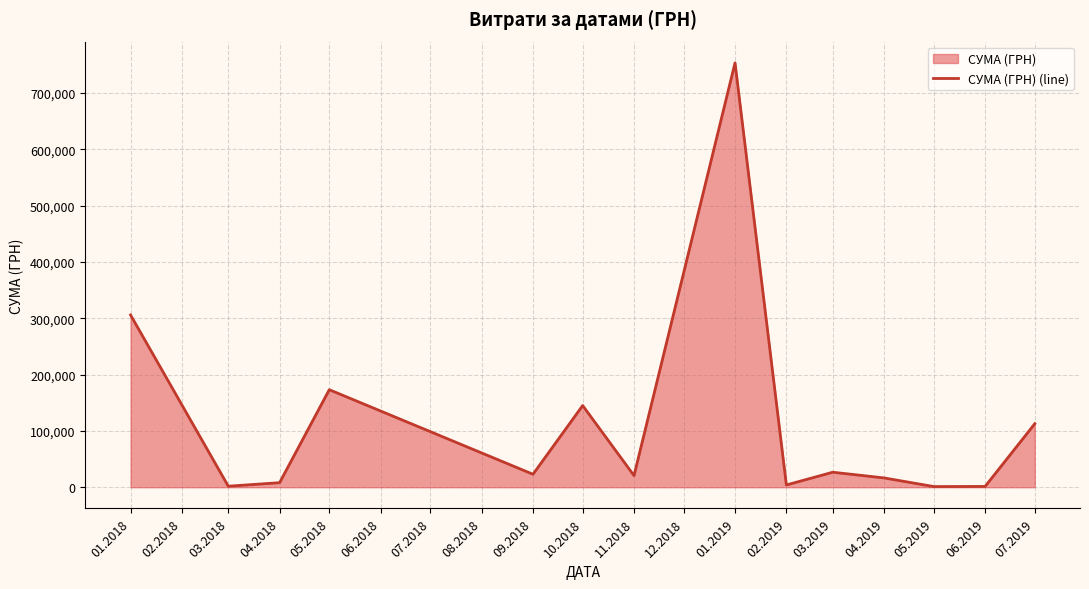

What is the change in value from 10.2018 to 03.2019?

-118370.0